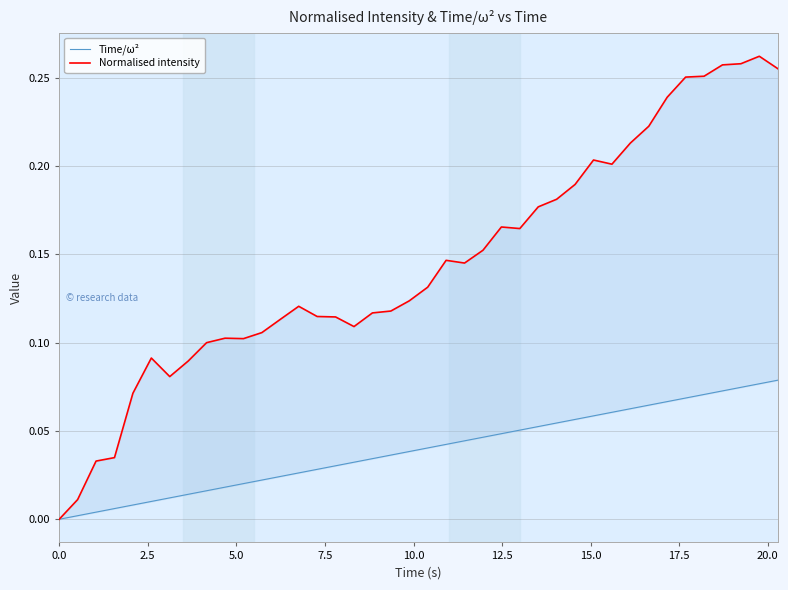

True or false: Time/ω² and Normalised intensity cross at least once.

False